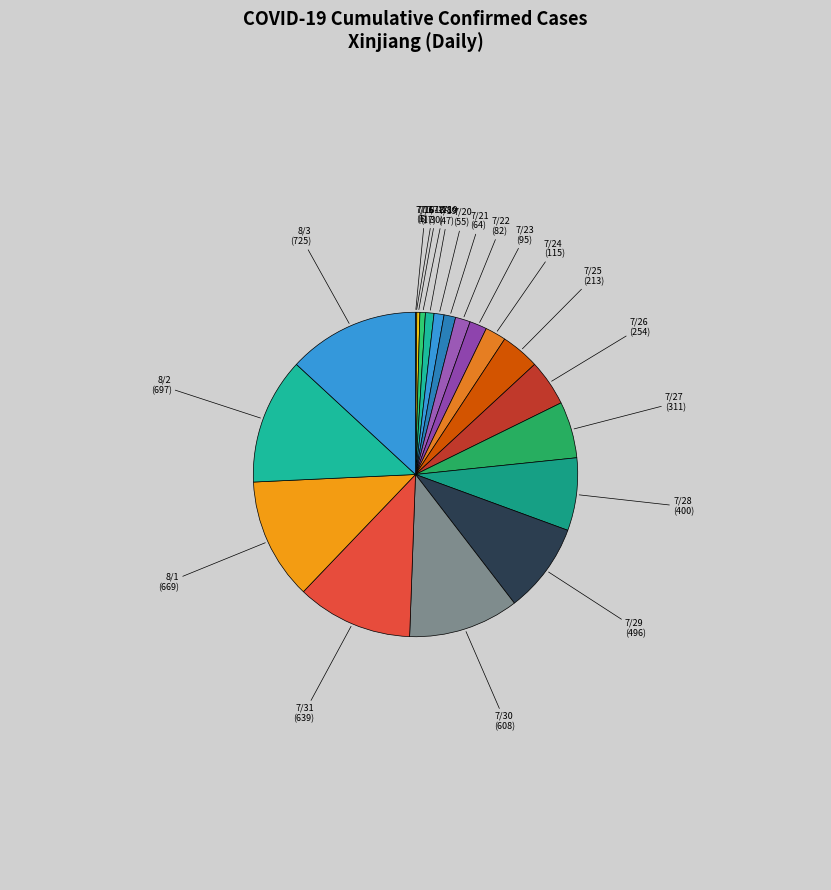

Between 7/29 and 7/24, which is larger?

7/29